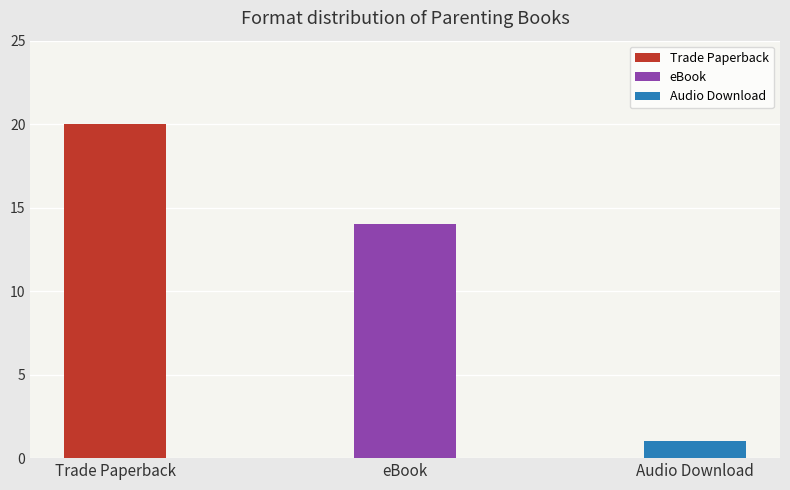

What is the lowest value of the Audio Download series?

1